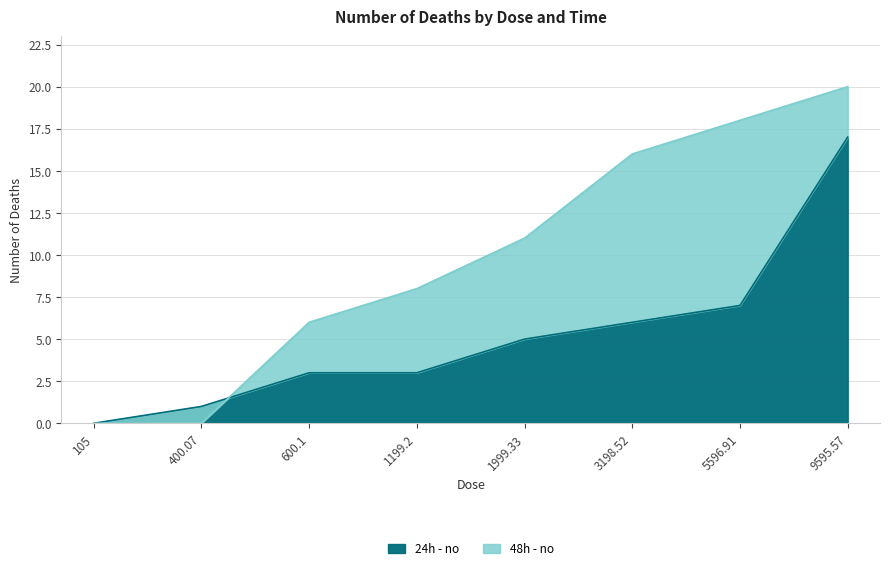

Which label corresponds to the largest value in the chart?

9595.57